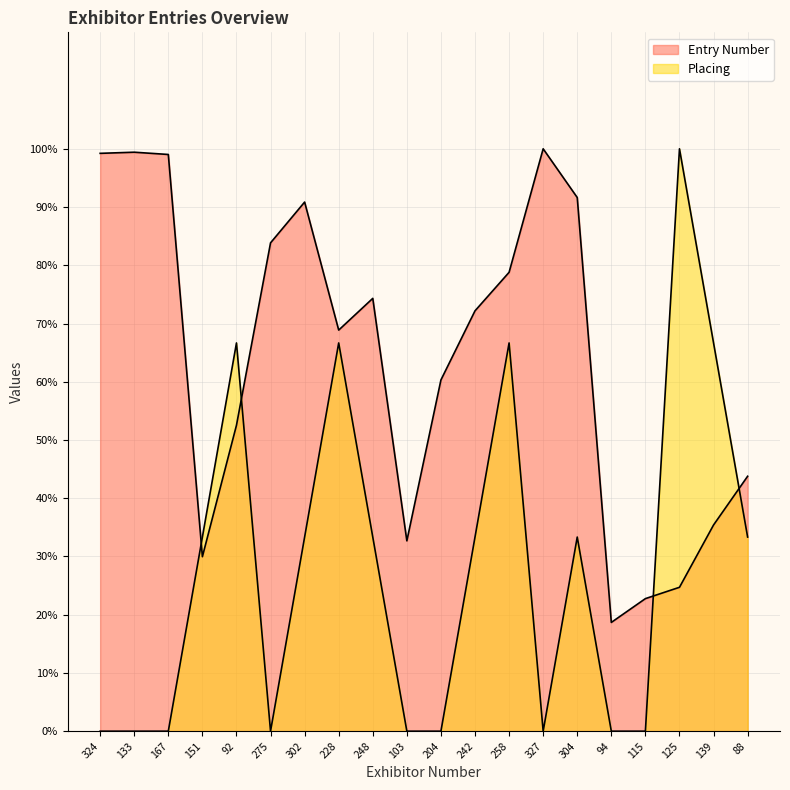

Is the value of Entry Number at 275 greater than the value of Placing at 228?

Yes